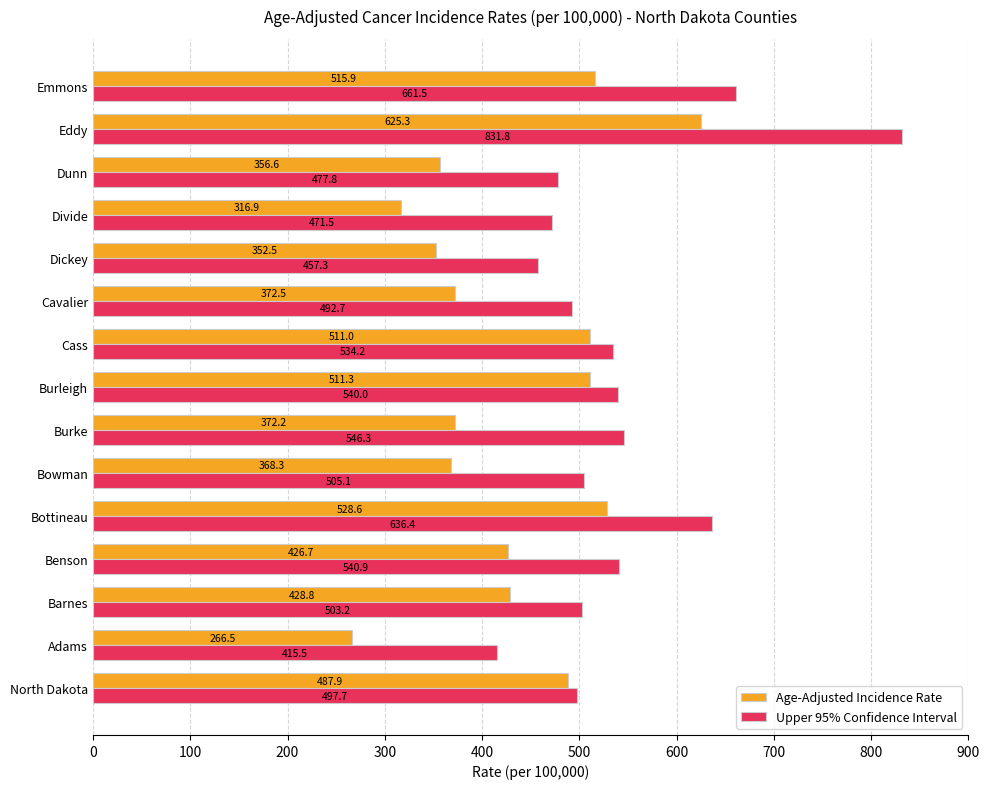

List the series in order of their peak value, lowest first.

Age-Adjusted Incidence Rate, Upper 95% Confidence Interval